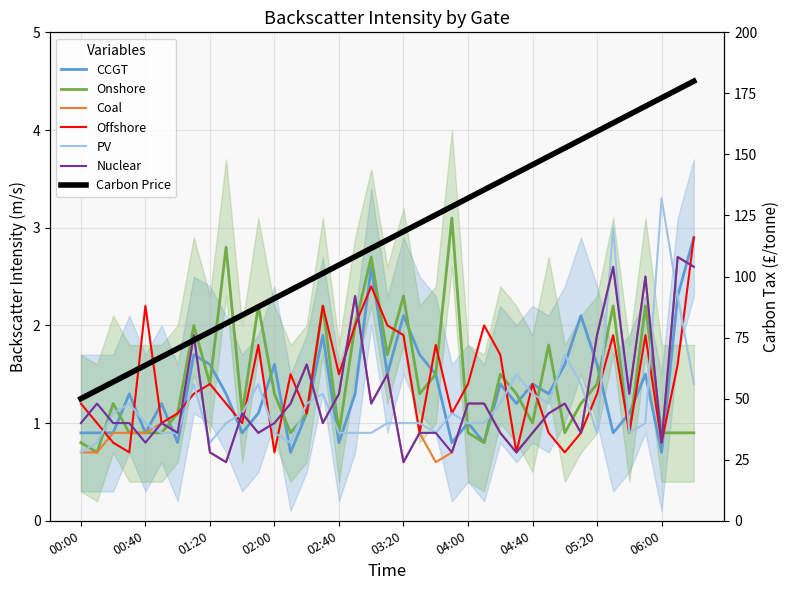

How many times do col_2 and col_1 cross each other?

16